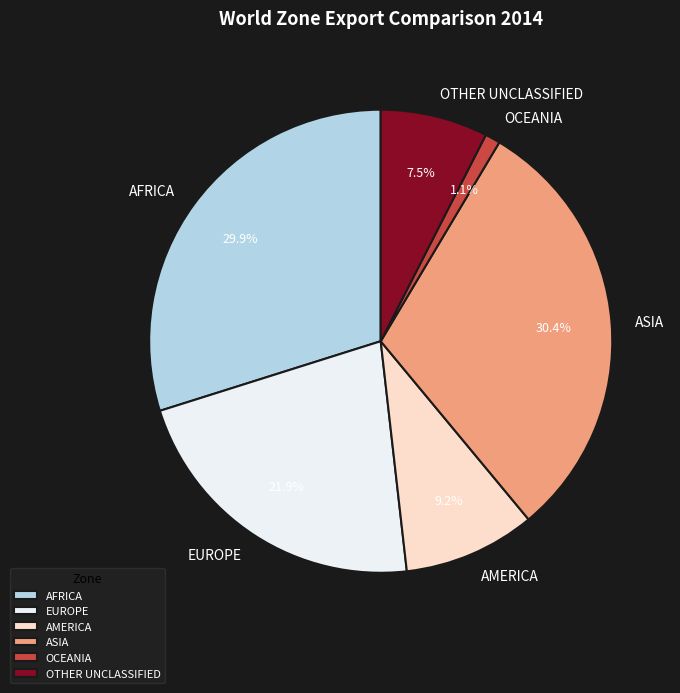

How many segments does this pie chart have?

6